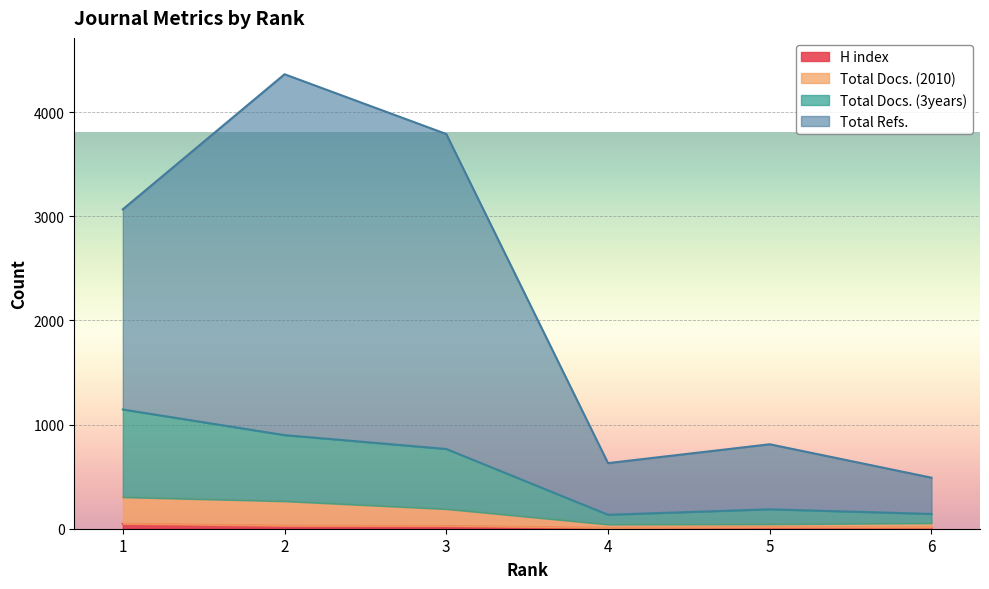

What is the total value across all series at 6?

697